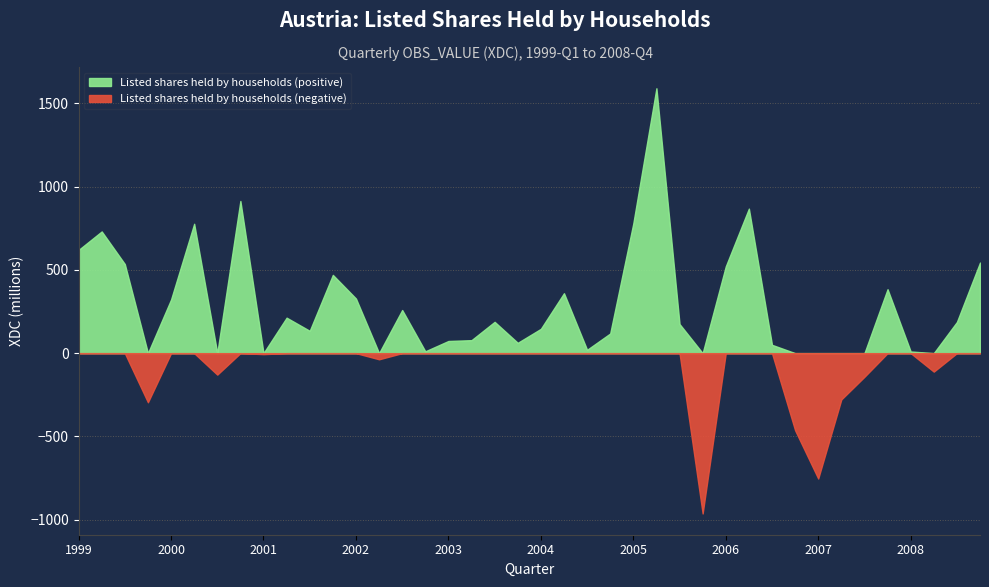

Is it true that the value at 2005-Q2 is 489?

False